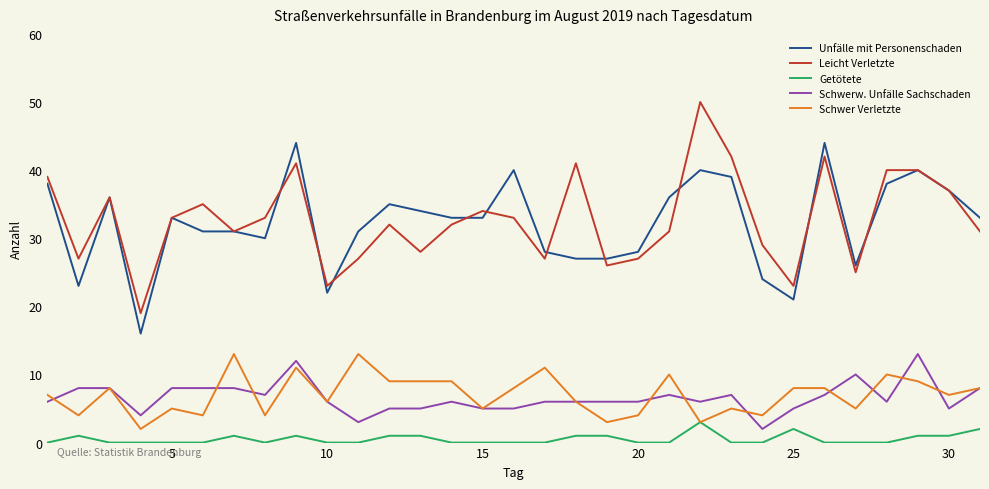

How many categories are shown in the chart?

31